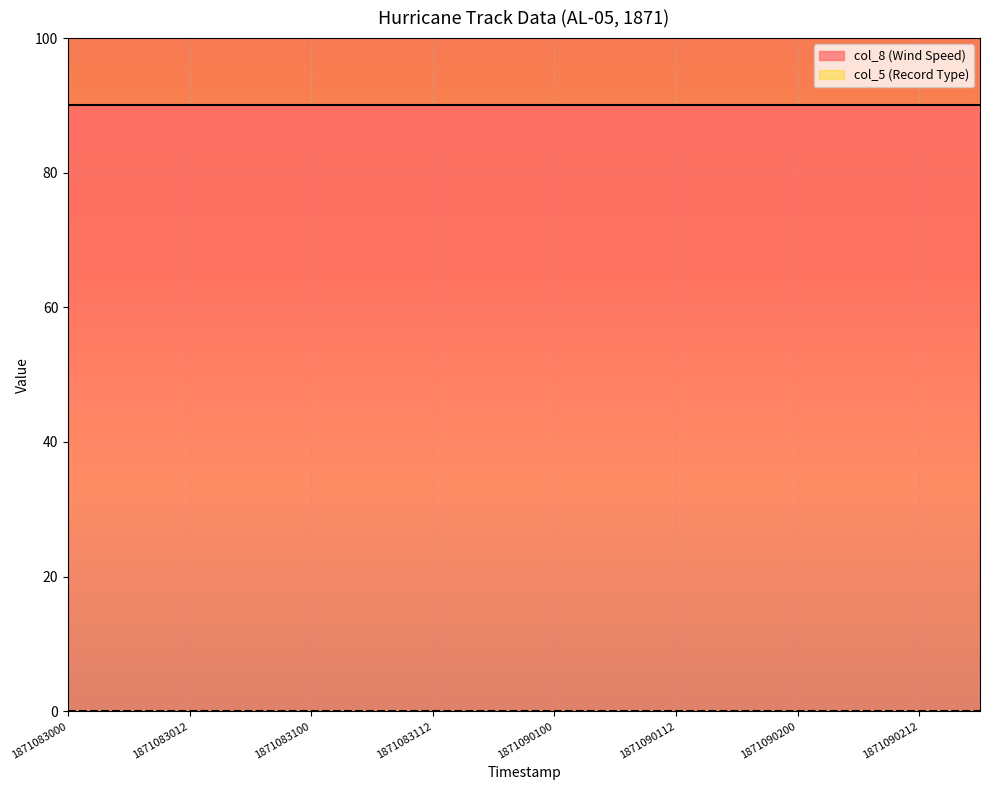

What are all the series names shown in the legend?

col_8 (Wind Speed), col_5 (Record Type)